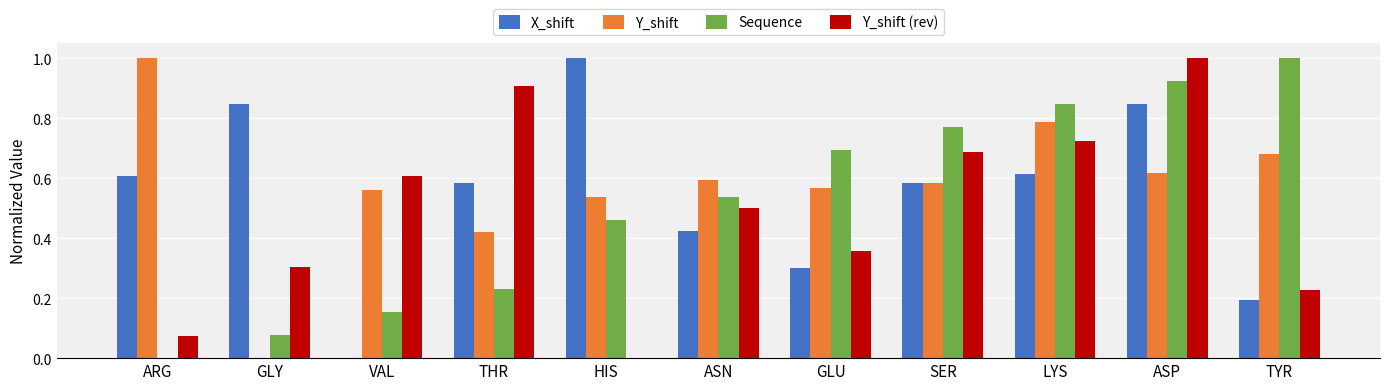

What is the sum of all Y_shift (rev) values?

5.4